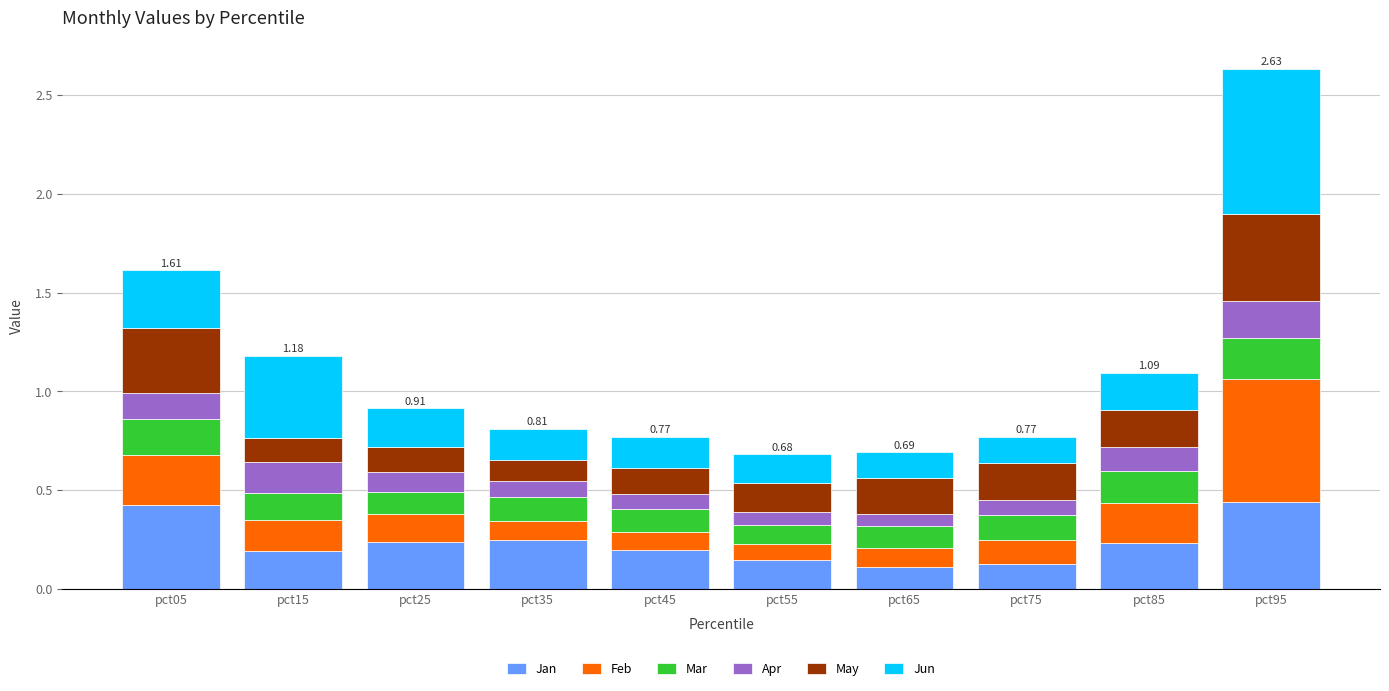

What is the total value across all series at pct75?

0.8